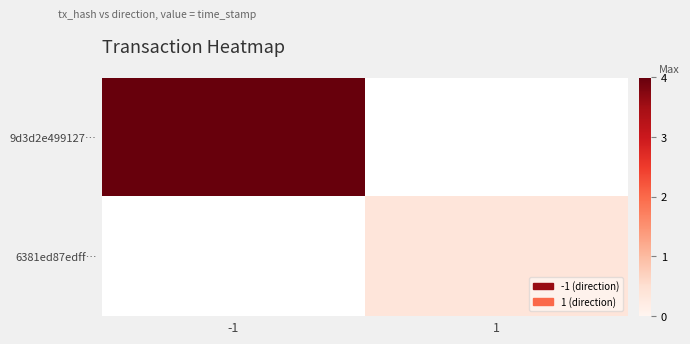

How many positive values does the 6381ed87edff… series have?

1